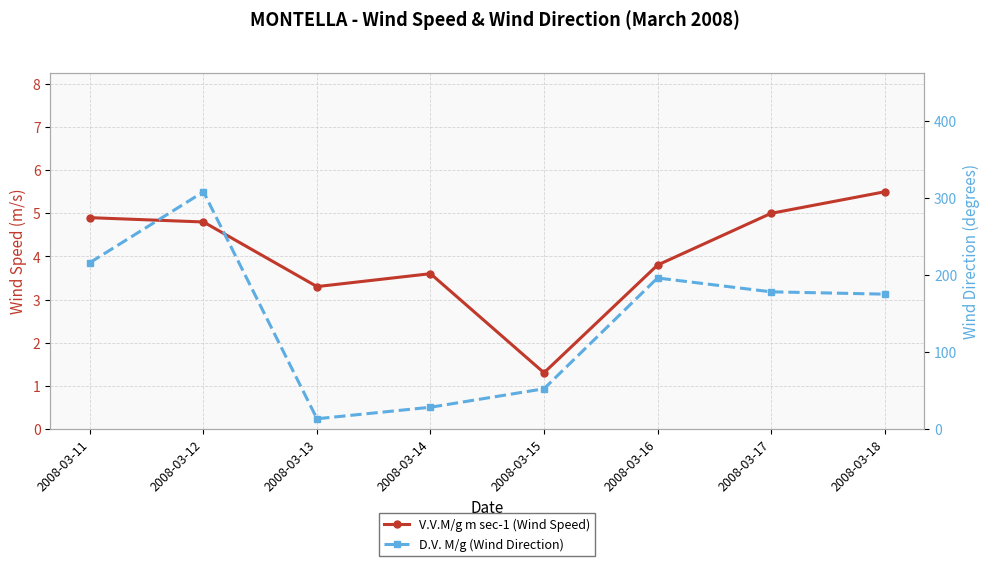

True or false: D.V. M/g (Wind Direction) and V.V.M/g m sec-1 (Wind Speed) cross at least once.

False